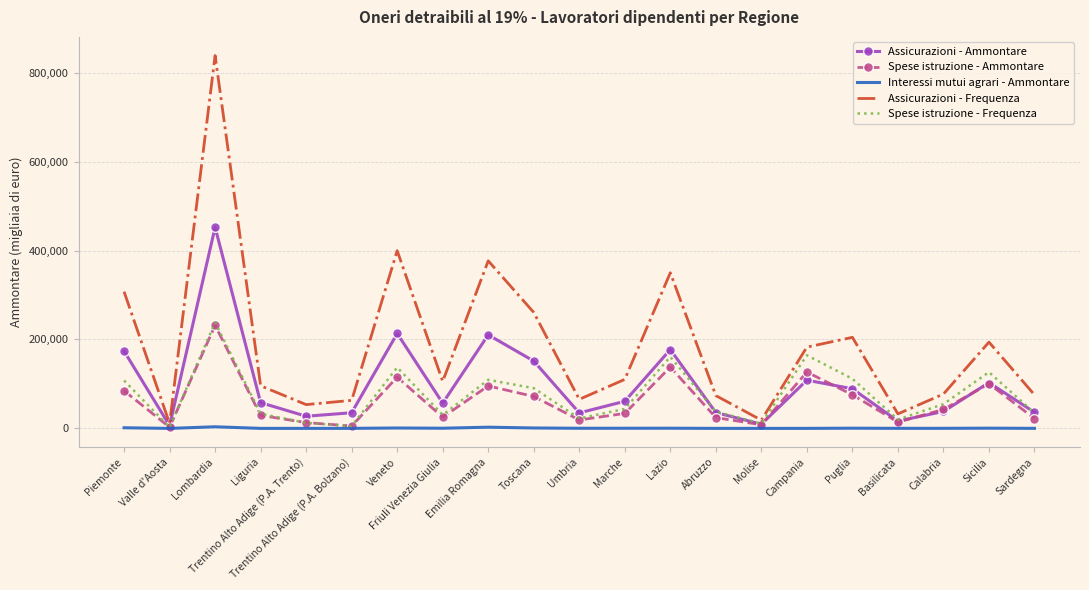

At which category is the sum across all series the highest?

Lombardia